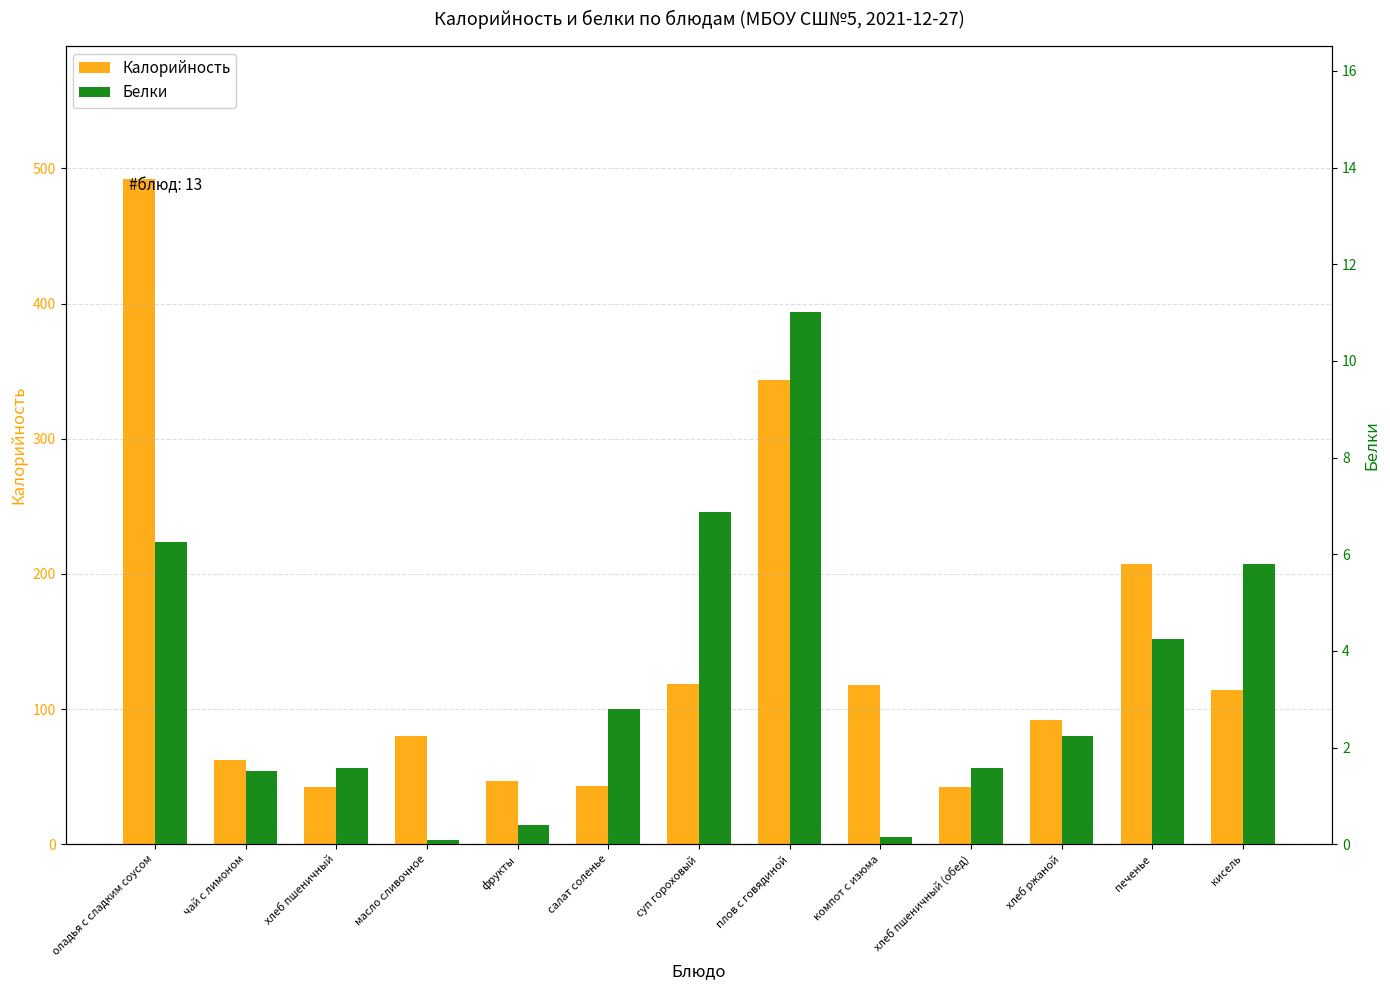

What is the sum of the Калорийность values at суп гороховый and хлеб пшеничный (обед)?

161.3